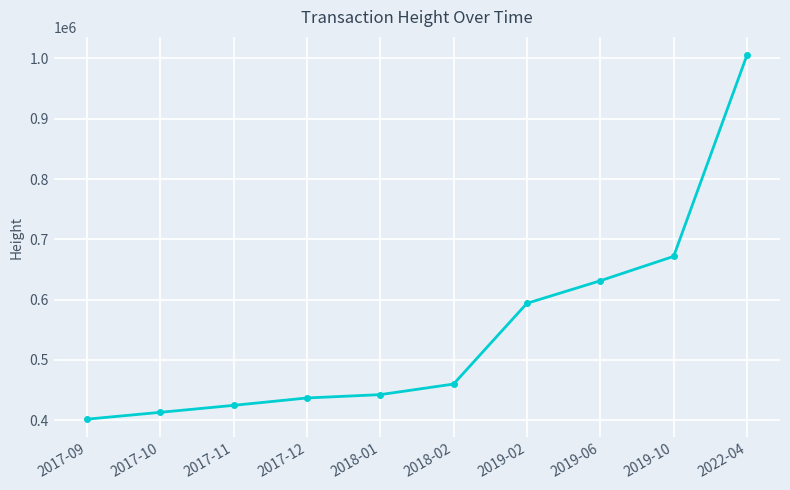

The value at 2019-06 is 631358. True or false?

True